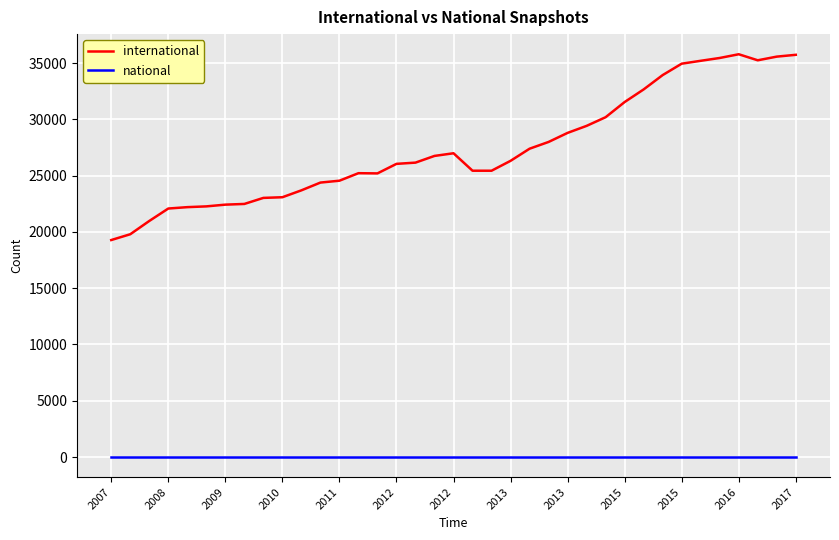

Which series has the largest total across all categories?

international